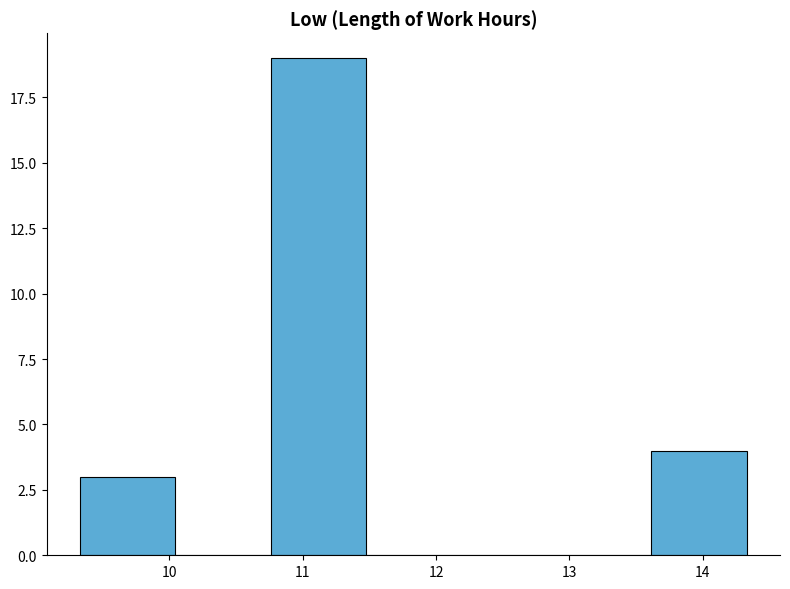

Reading left to right, transcribe this chart: for each bar, give the range it covers on the x-axis and its height. Neither the bar edges nor the heights are printed on the chart, so give them approximately, as read against the axes.

9.3 to 10.0: 3
10.0 to 10.8: 0
10.8 to 11.5: 19
11.5 to 12.2: 0
12.2 to 12.9: 0
12.9 to 13.6: 0
13.6 to 14.3: 4